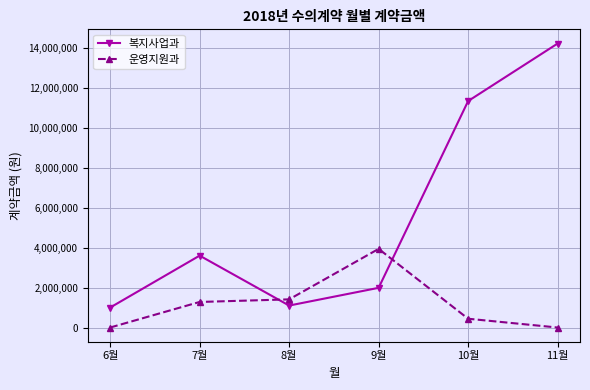

How many interior local valleys does the 복지사업과 series have?

1